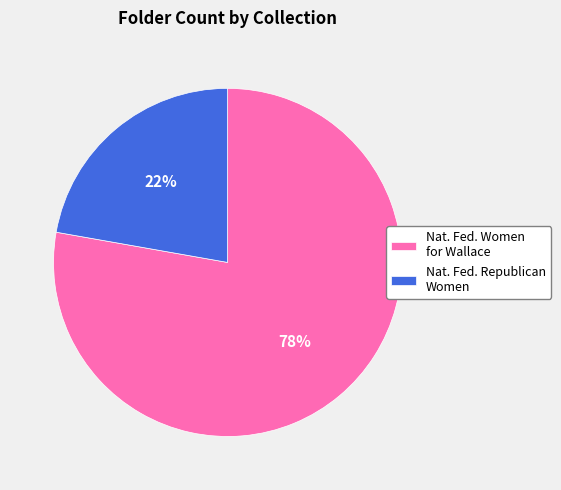

Is there any slice that represents more than half of the pie?

Yes